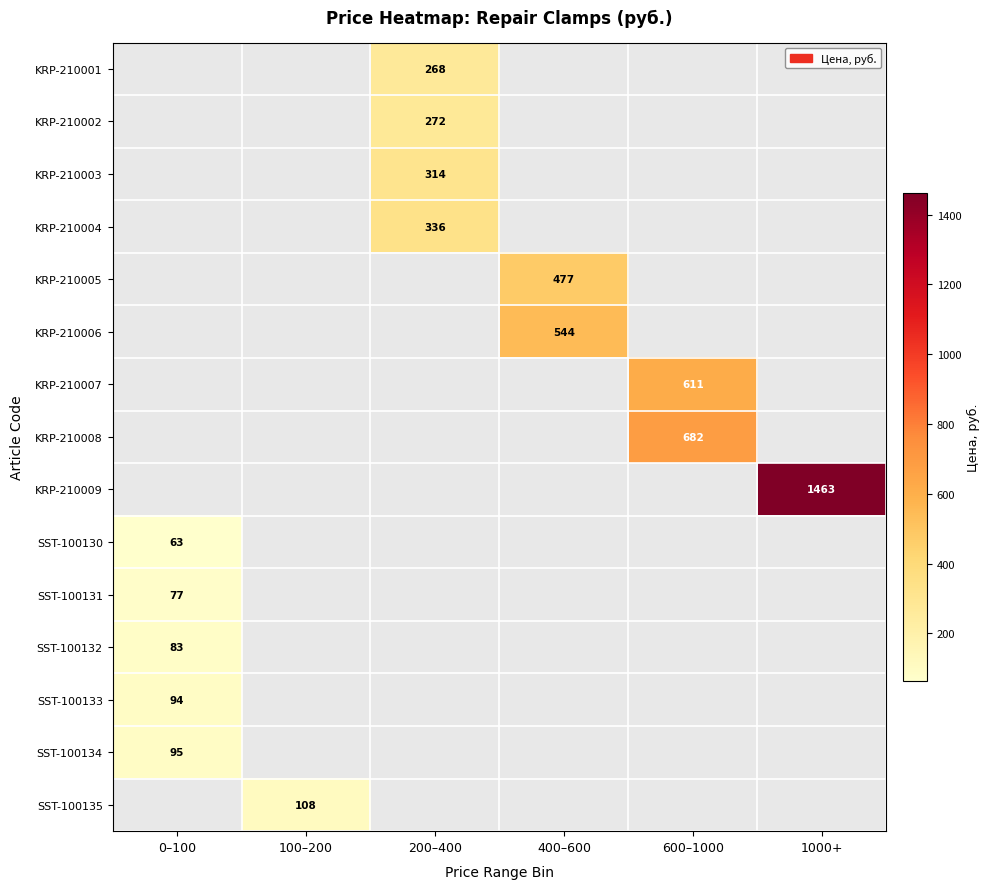

How many positive values does the KRP-210001 series have?

1